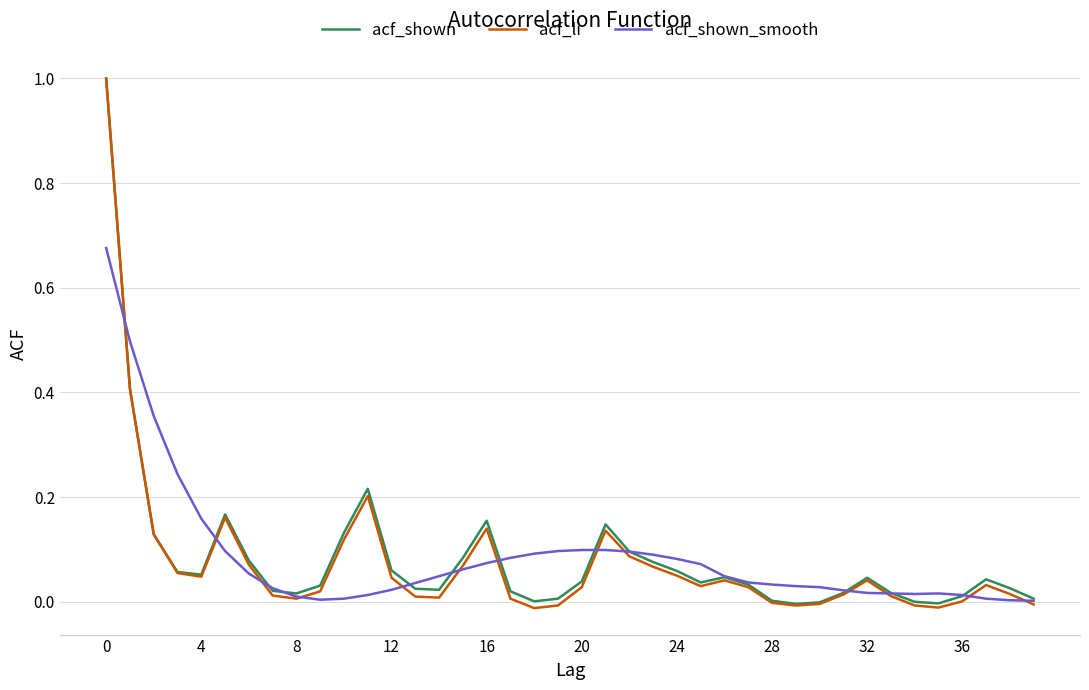

Which series has the widest spread of values?

acf_li